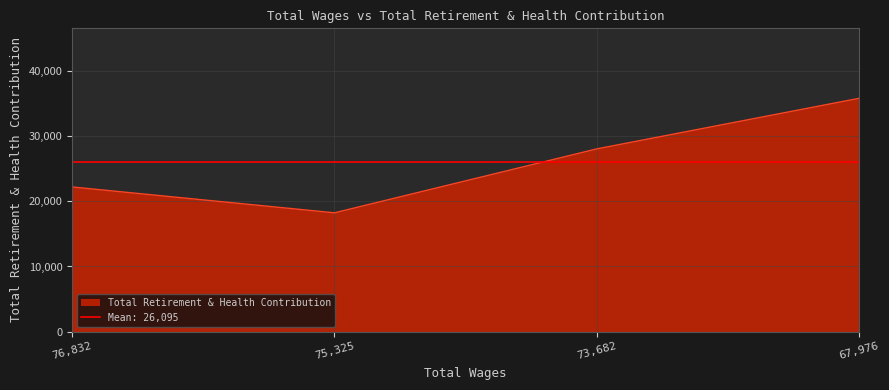

The value at 76832.0 is 11612. True or false?

False